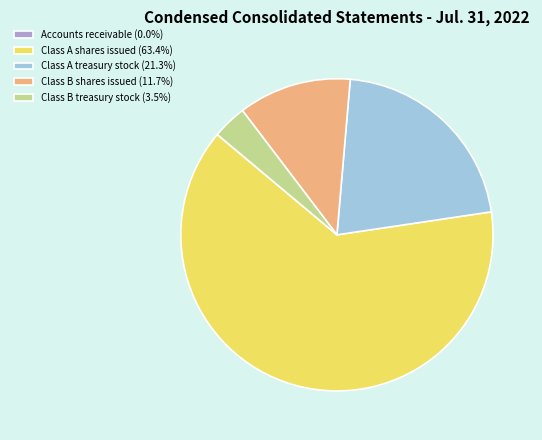

Does any single category account for the majority?

Yes